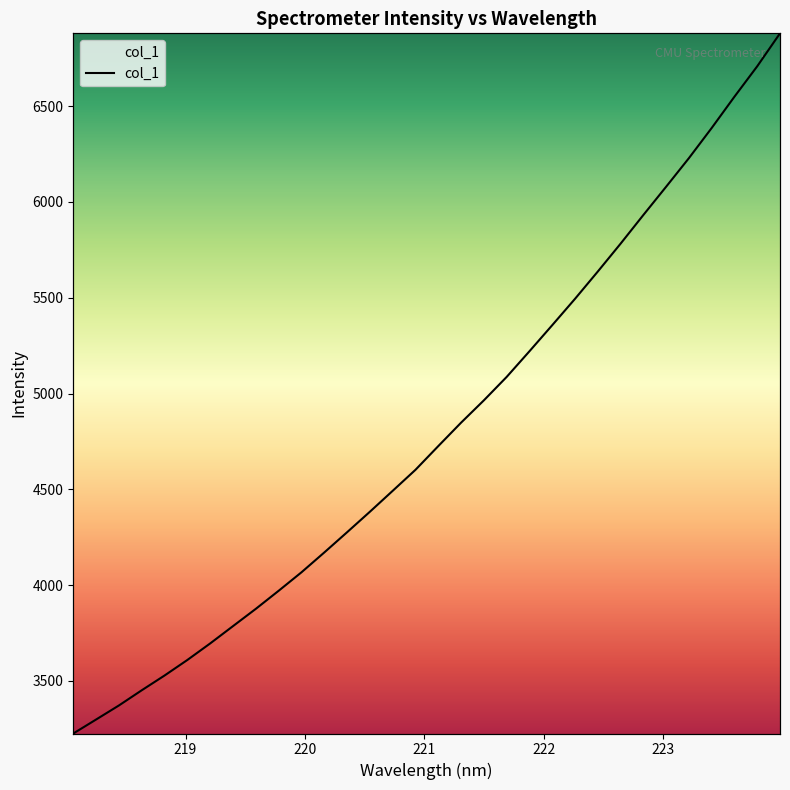

Reading right to left, extract all data points from this chart.

6880.3	6708.4	6549.7	6386.3	6228.9	6079.7	5932.0	5782.3	5636.9	5494.4	5356.8	5220.6	5086.6	4964.4	4847.8	4725.5	4601.8	4492.0	4382.8	4275.8	4170.2	4066.7	3970.3	3876.1	3785.9	3695.5	3609.2	3528.0	3450.9	3371.6	3298.2	3225.2